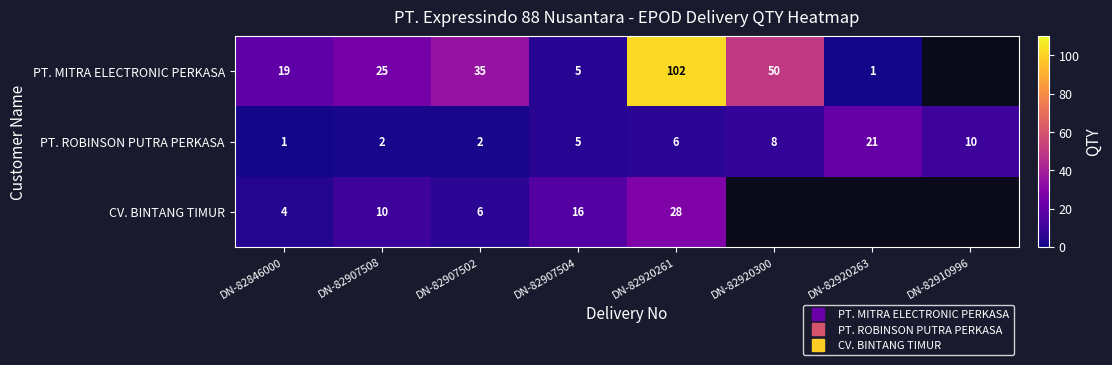

List the labels in order of PT. ROBINSON PUTRA PERKASA value, smallest first.

DN-82846000, DN-82907508, DN-82907502, DN-82907504, DN-82920261, DN-82920300, DN-82910996, DN-82920263